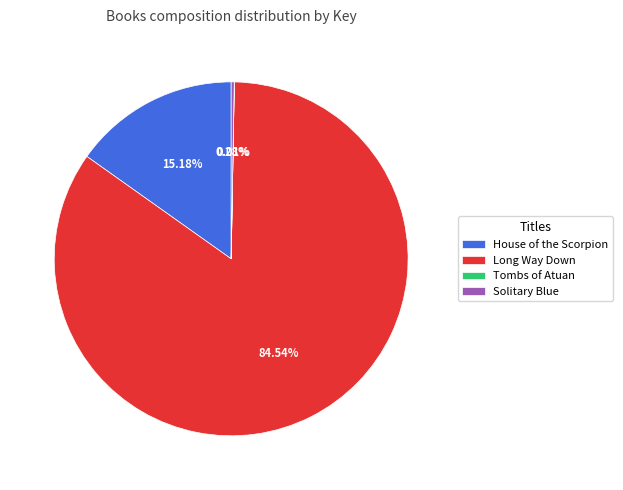

To the nearest percent, what is the difference between the House of the Scorpion and Long Way Down slice percentages?

69%